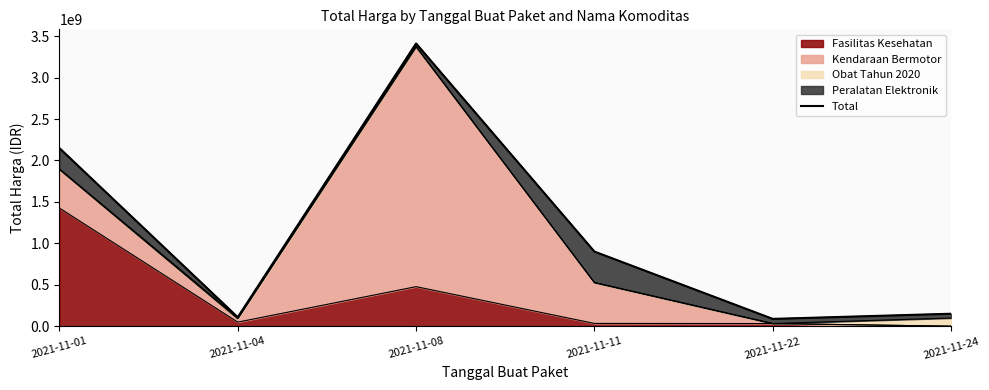

What is the difference between the maximum and second lowest values?

3302381240